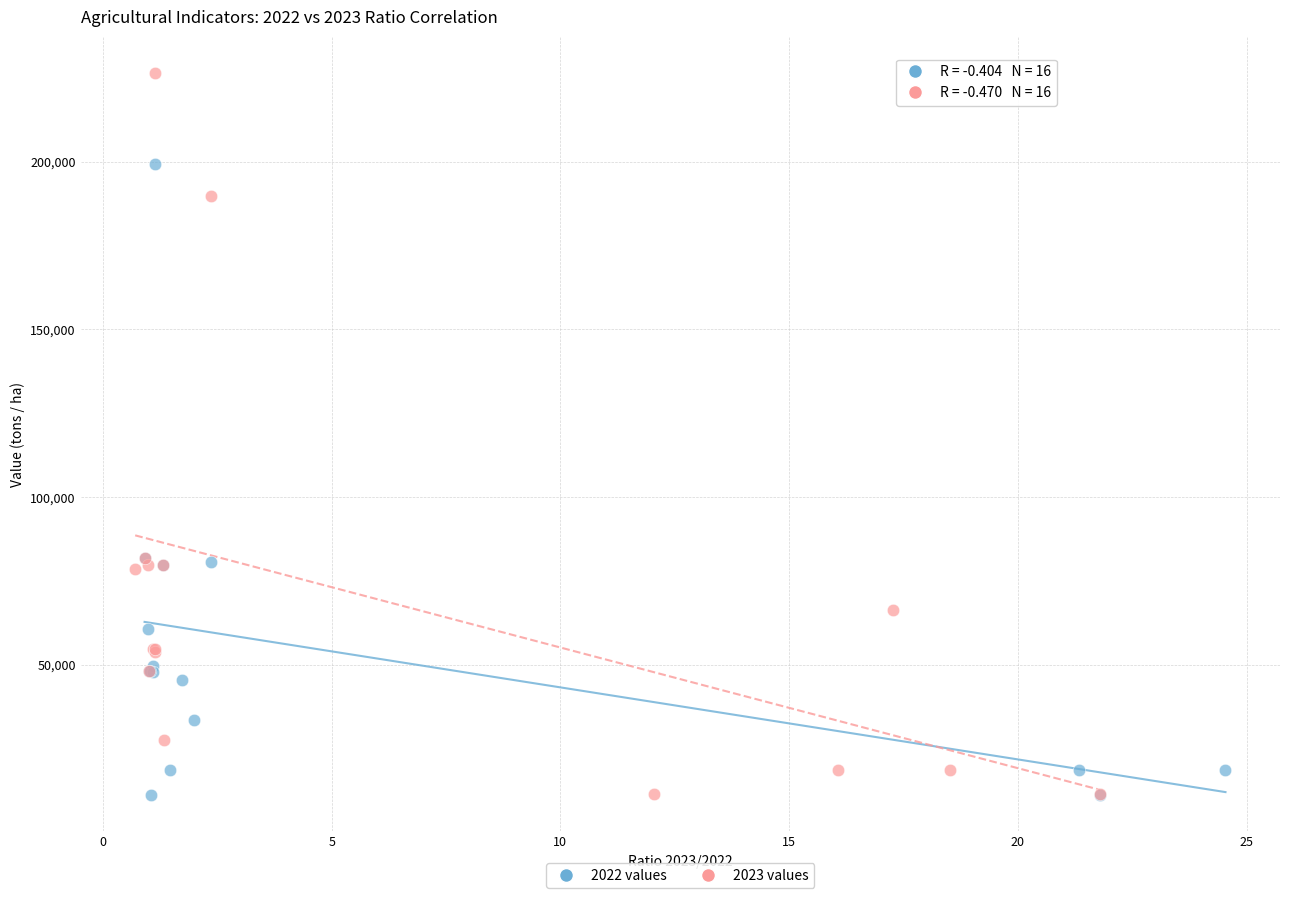

Which series has the largest Y range (max minus min)?

2023 values